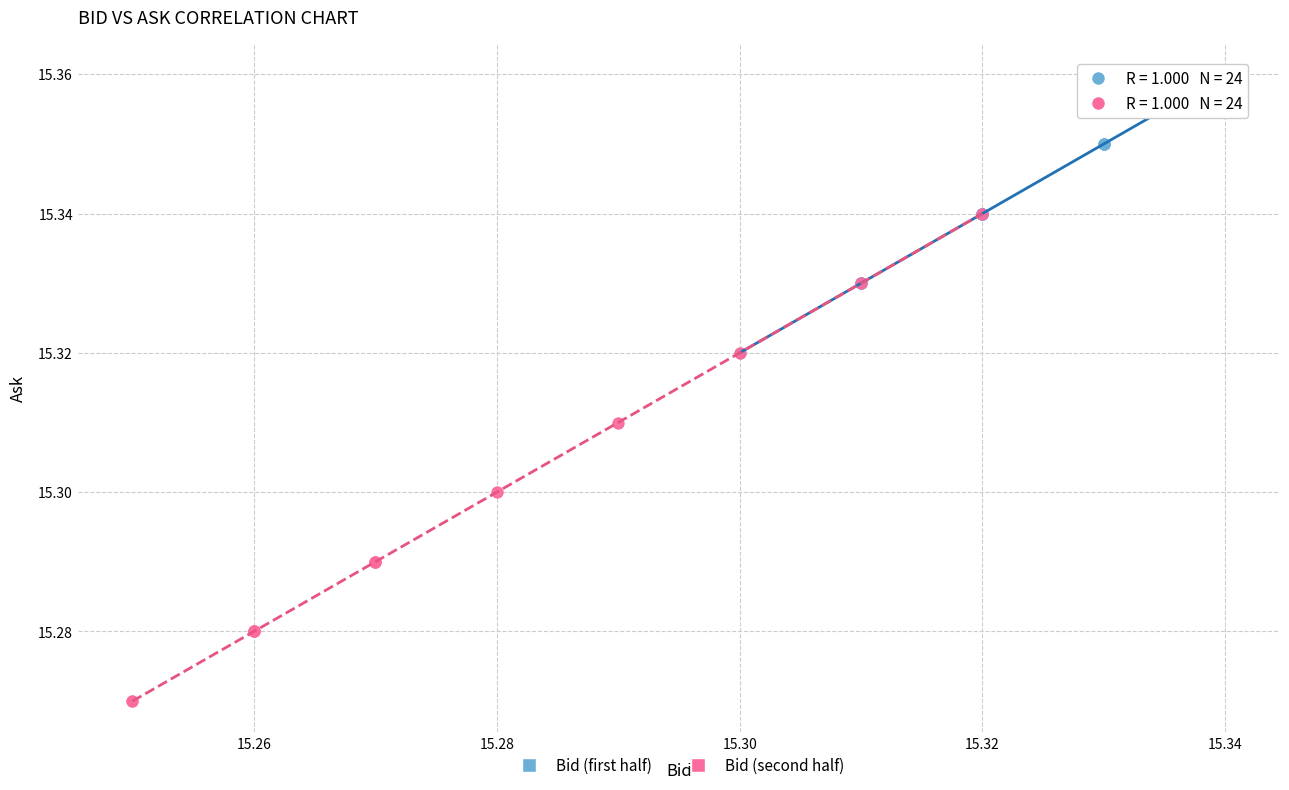

Which series reaches the maximum Y coordinate?

Bid (first half)